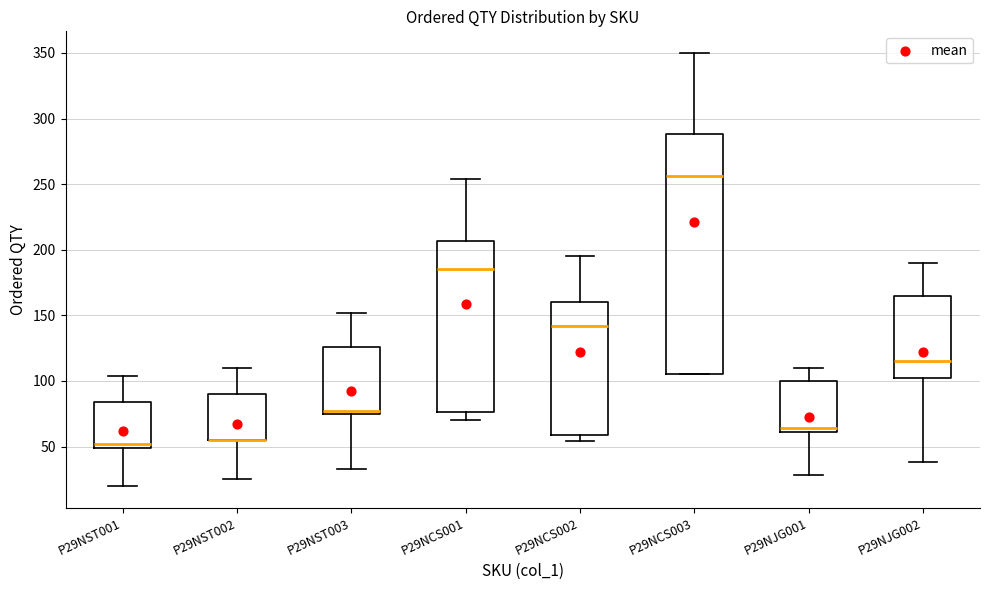

Reading left to right, read every box against the y-axis: the position of its median line, the range the box covers, and the ends of its whiskers. The values are not printed on the chart, so give them approximately, as read against the axis.

P29NST001: median 50 (just above the box's lower edge), box 50 to 85, whiskers 20 to 105
P29NST002: median 55 (drawn on the box's lower edge), box 55 to 90, whiskers 25 to 110
P29NST003: median 75 (just above the box's lower edge), box 75 to 125, whiskers 35 to 150
P29NCS001: median 185, box 75 to 205, whiskers 70 to 255
P29NCS002: median 140, box 60 to 160, whiskers 55 to 195
P29NCS003: median 255, box 105 to 290, whiskers 105 to 350
P29NJG001: median 65, box 60 to 100, whiskers 30 to 110
P29NJG002: median 115, box 100 to 165, whiskers 40 to 190